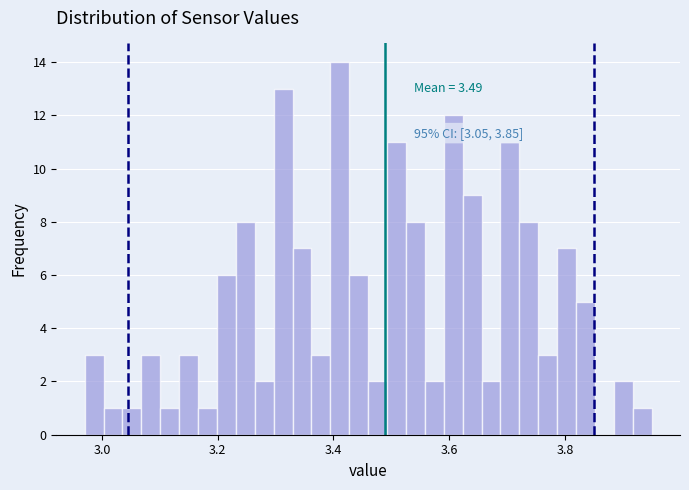

Read against the x-axis, roughly where is the centre of the tallest bar?

3.42